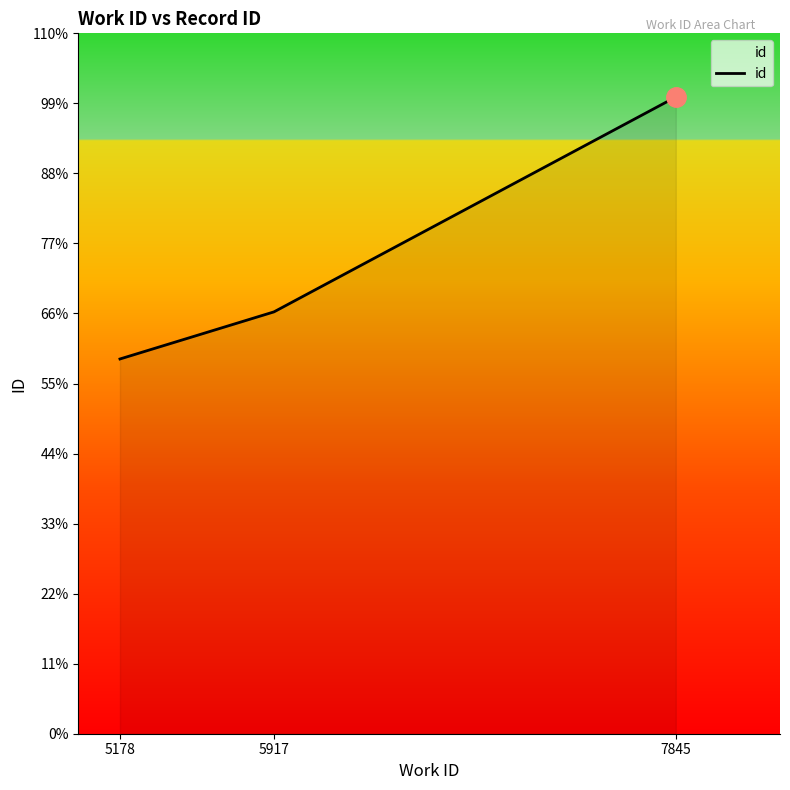

List the labels in order of value, largest first.

7845, 5917, 5178